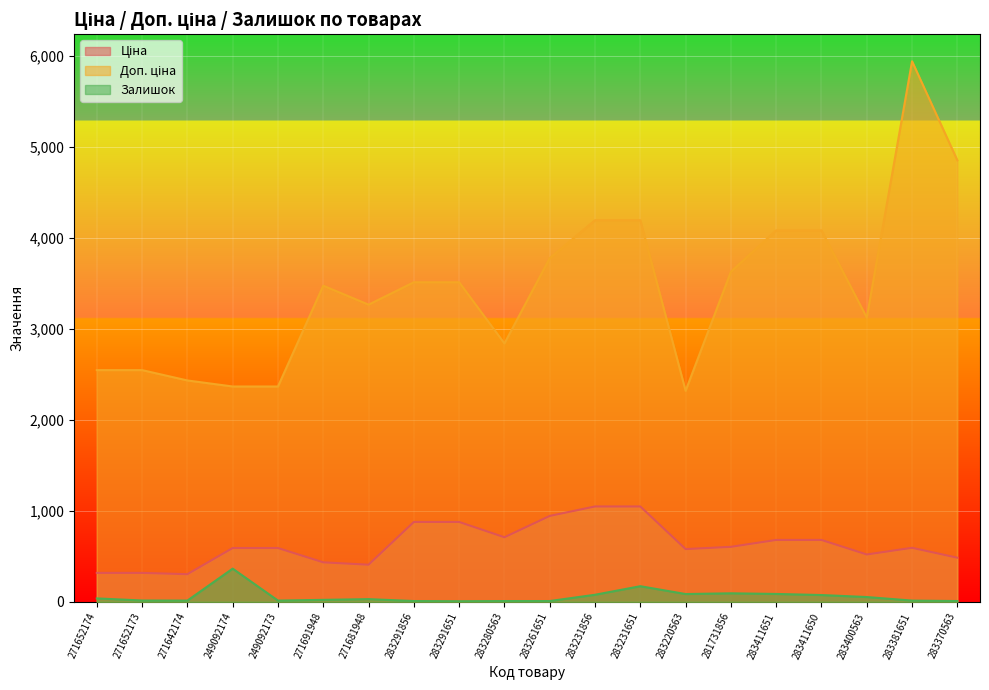

At which label does Залишок reach its minimum?

283291651